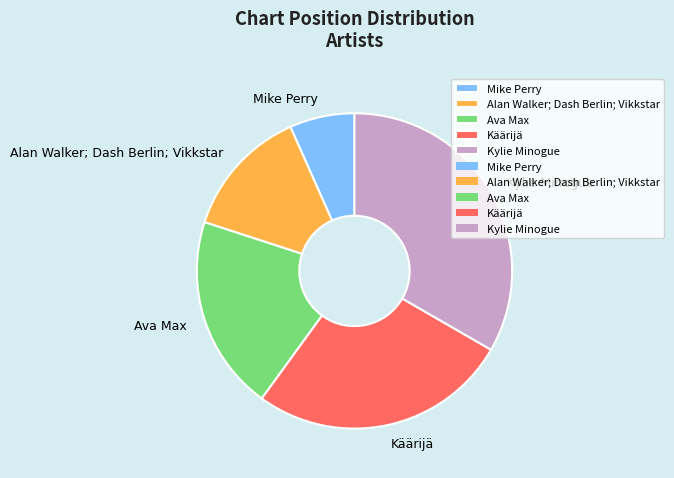

Is there any slice that represents more than half of the pie?

No